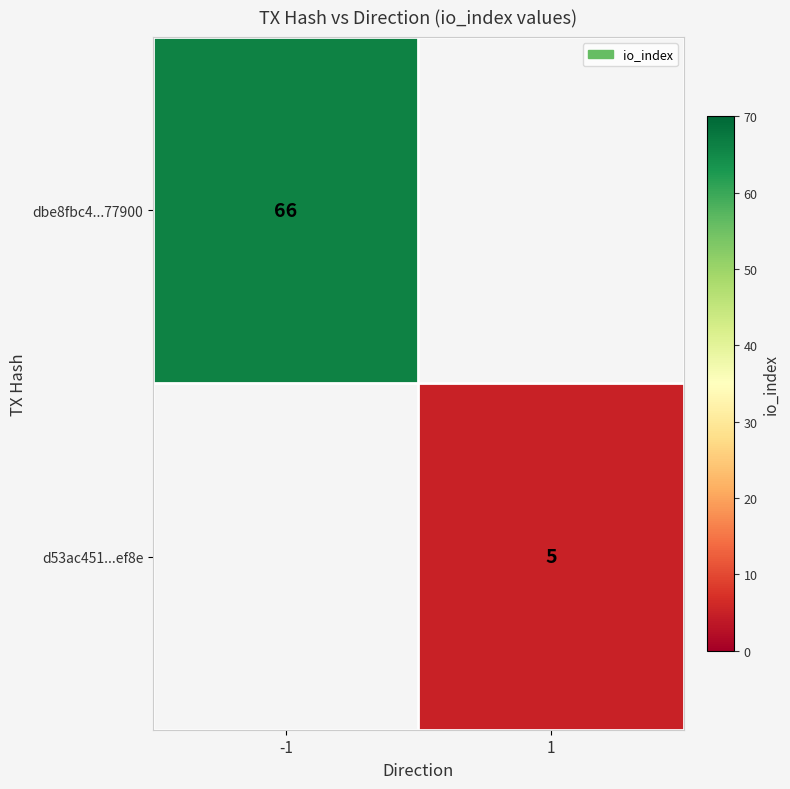

Is it true that d53ac451...ef8e equals 5 at 1?

True